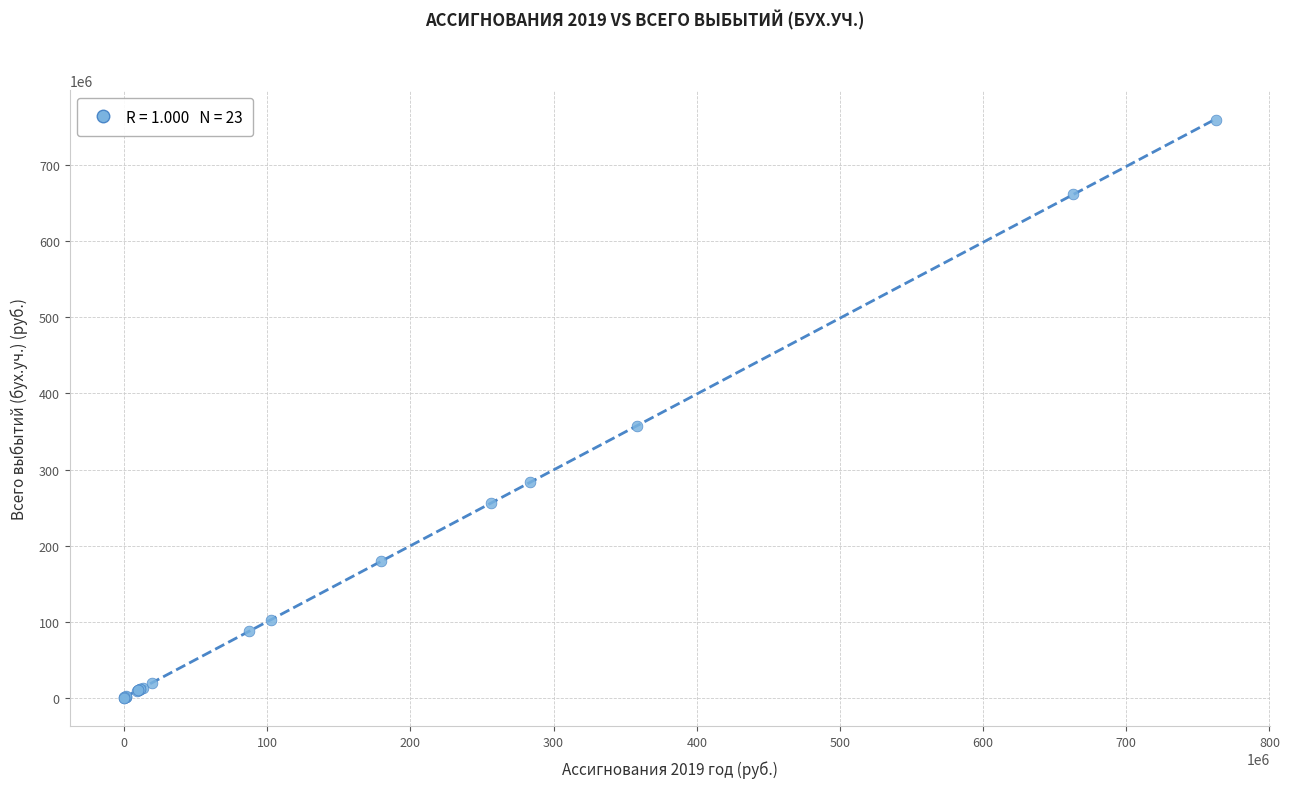

What Y value in the scatter plot is closest to 380196783?

357853690.7